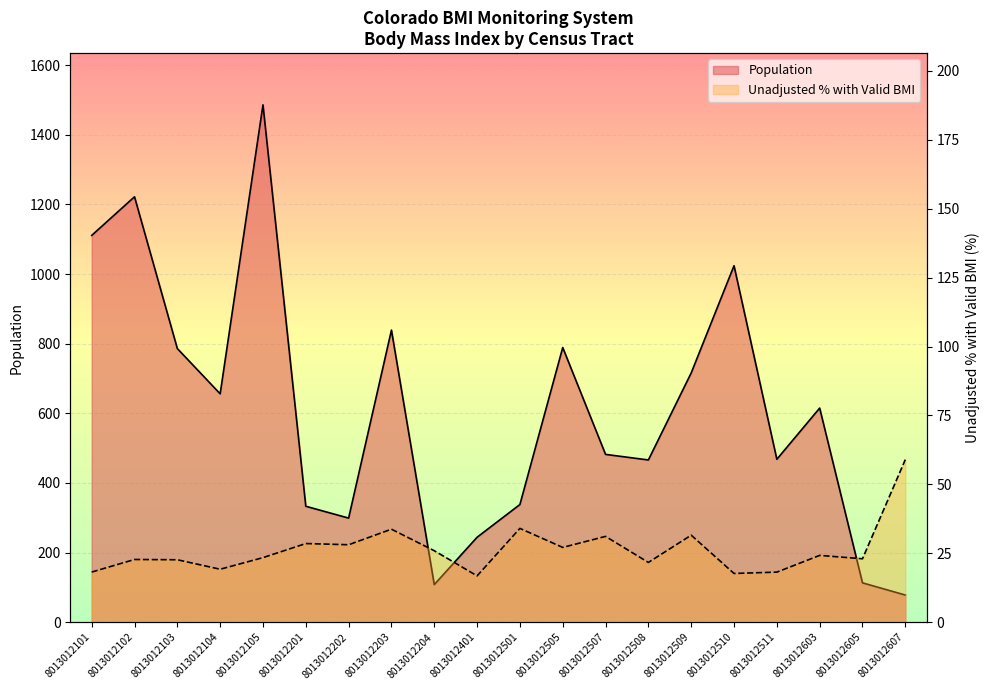

Which series has the widest spread of values?

Population